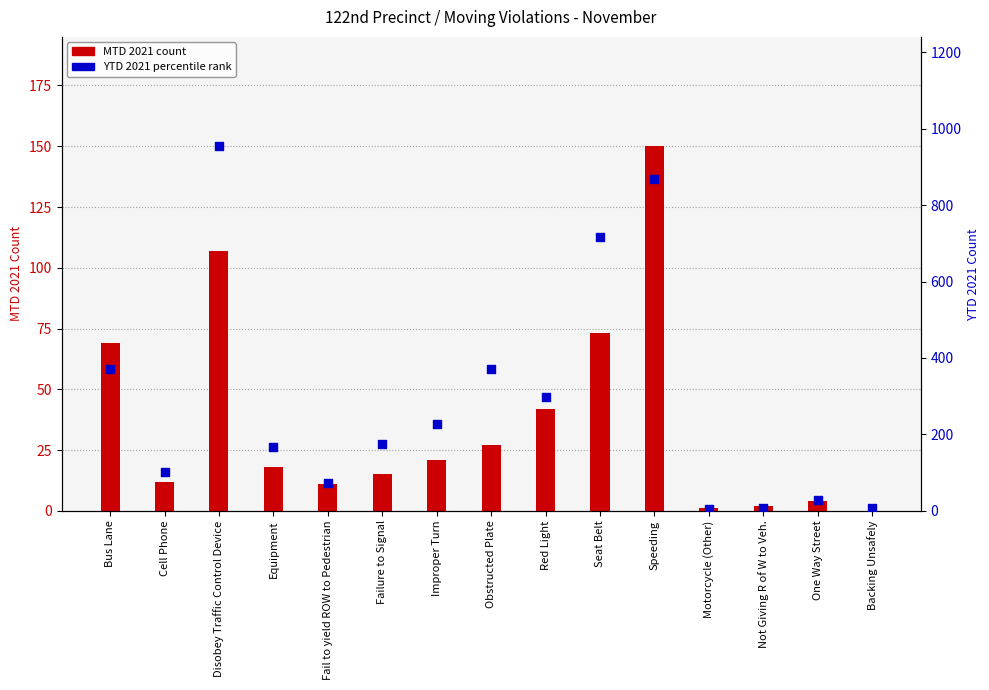

Which series contains the lowest Y value?

MTD 2021